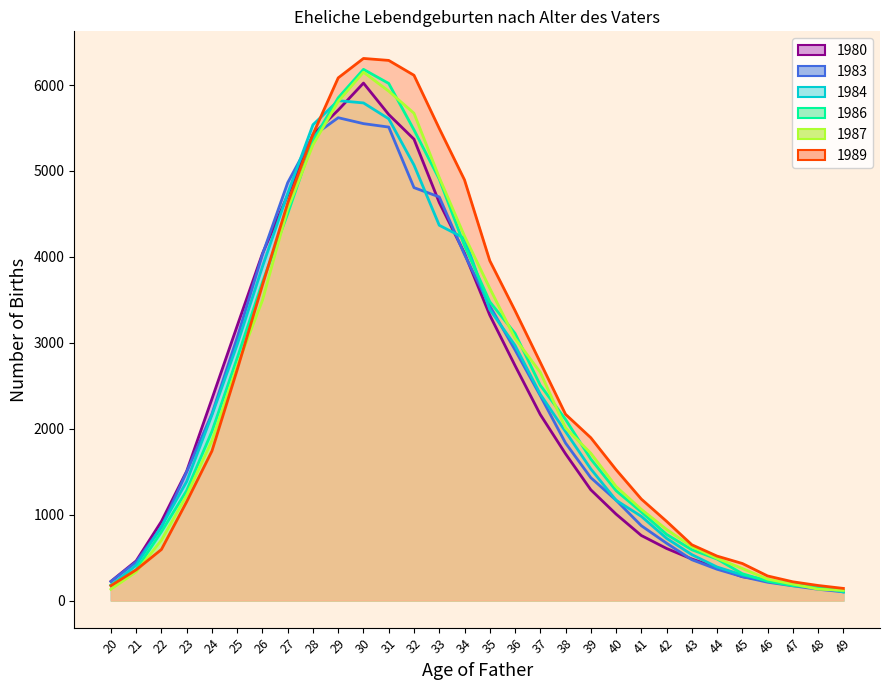

Reading right to left, extract all data points from this chart.

1980: 49=112	48=145	47=181	46=233	45=277	44=382	43=483	42=606	41=757	40=1006	39=1289	38=1708	37=2165	36=2735	35=3322	34=4043	33=4633	32=5370	31=5657	30=6023	29=5709	28=5423	27=4719	26=4039	25=3197	24=2347	23=1506	22=921	21=461	20=223
1983: 49=101	48=131	47=171	46=213	45=278	44=364	43=475	42=667	41=871	40=1168	39=1430	38=1833	37=2385	36=2917	35=3430	34=4027	33=4698	32=4806	31=5511	30=5551	29=5620	28=5408	27=4864	26=4028	25=3061	24=2173	23=1498	22=855	21=449	20=221
1984: 49=99	48=162	47=194	46=234	45=298	44=390	43=534	42=724	41=980	40=1167	39=1532	38=1966	37=2401	36=2970	35=3387	34=4217	33=4368	32=5069	31=5607	30=5792	29=5819	28=5538	27=4738	26=3885	25=2979	24=2159	23=1385	22=861	21=411	20=175
1986: 49=110	48=153	47=173	46=225	45=312	44=483	43=591	42=770	41=1032	40=1279	39=1647	38=2108	37=2506	36=3110	35=3478	34=4130	33=4906	32=5478	31=6019	30=6183	29=5852	28=5354	27=4503	26=3706	25=2822	24=1969	23=1280	22=800	21=359	20=180
1987: 49=118	48=132	47=191	46=249	45=373	44=491	43=628	42=828	41=1061	40=1327	39=1715	38=2008	37=2657	36=3051	35=3635	34=4242	33=4924	32=5672	31=5929	30=6150	29=5810	28=5304	27=4561	26=3494	25=2730	24=1861	23=1225	22=702	21=333	20=131
1989: 49=141	48=175	47=218	46=286	45=431	44=517	43=649	42=922	41=1181	40=1523	39=1895	38=2168	37=2772	36=3375	35=3956	34=4896	33=5495	32=6114	31=6287	30=6310	29=6084	28=5427	27=4626	26=3672	25=2686	24=1740	23=1150	22=594	21=357	20=172